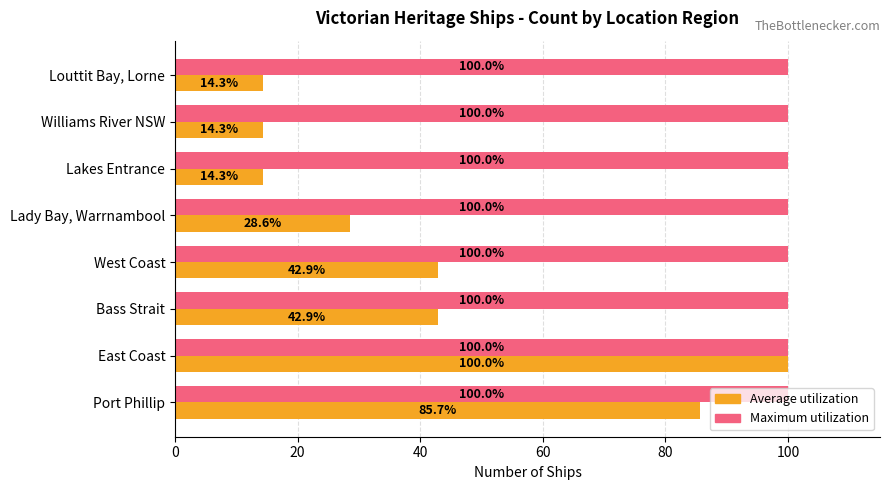

What is the spread (max minus min) of values at Bass Strait?

57.1